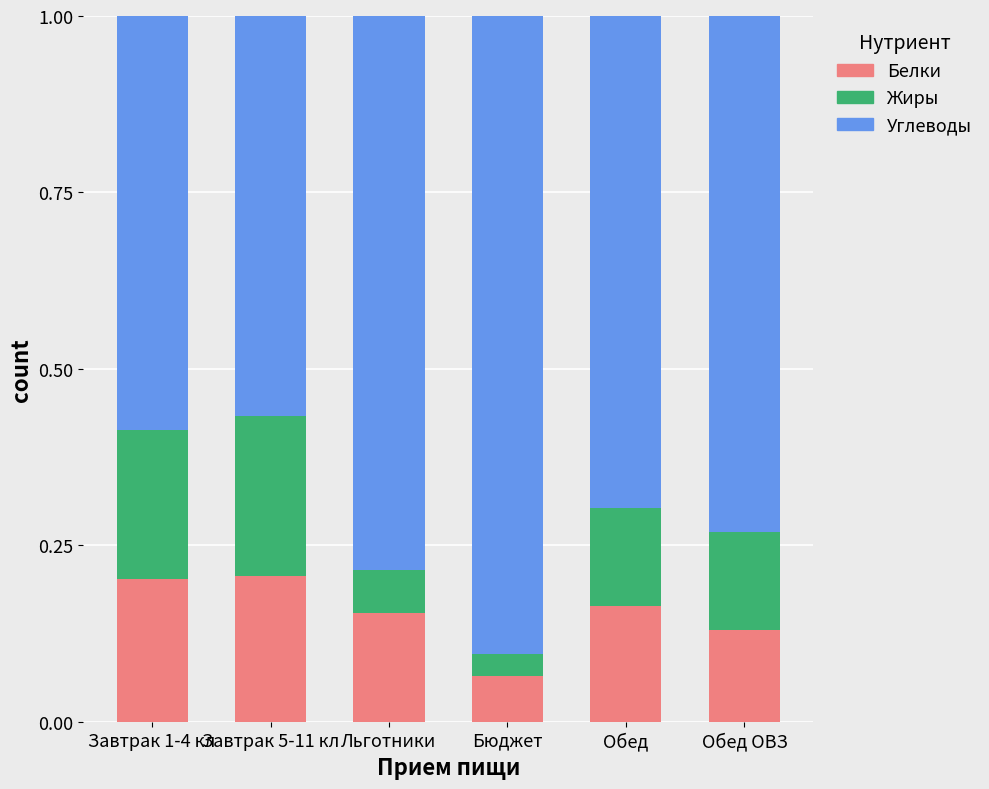

How many distinct data groups are displayed?

3